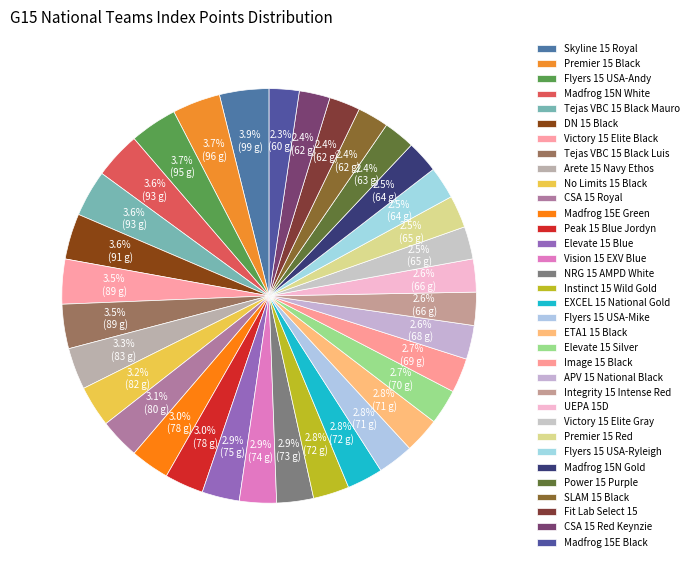

To the nearest percent, what is the difference between the largest and smallest slice percentages?

2%